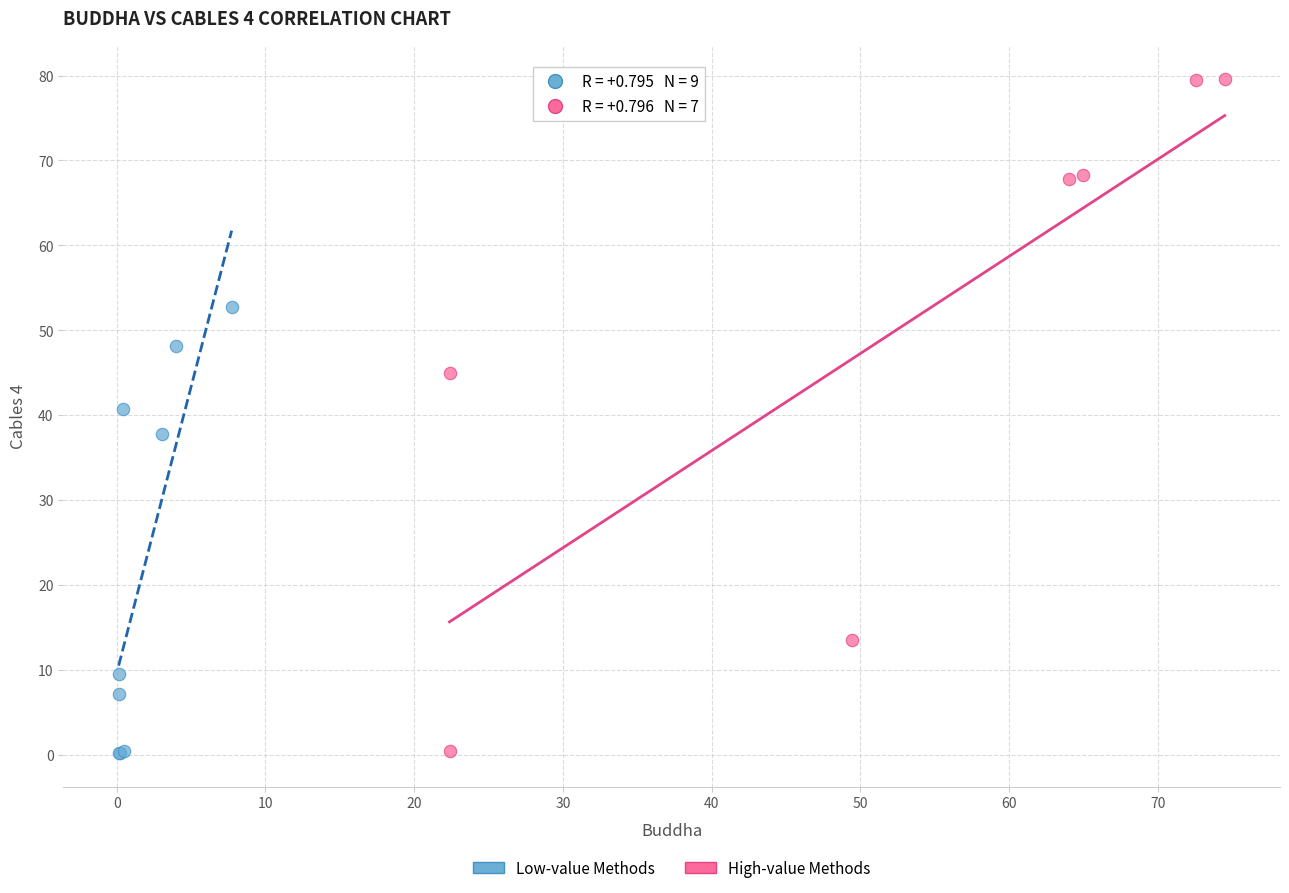

Which series has the widest spread of Y values?

High-value Methods